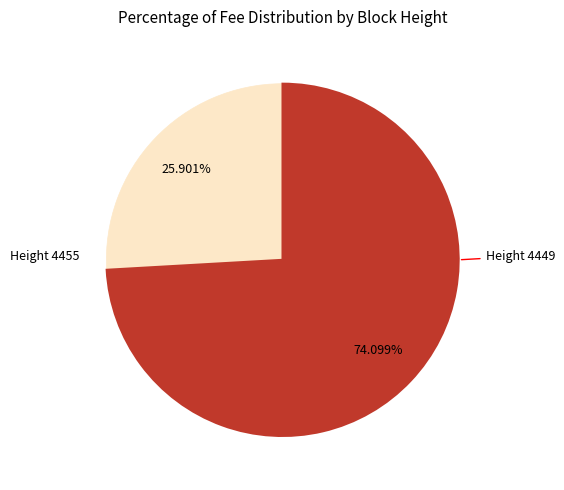

Does any single category account for the majority?

Yes